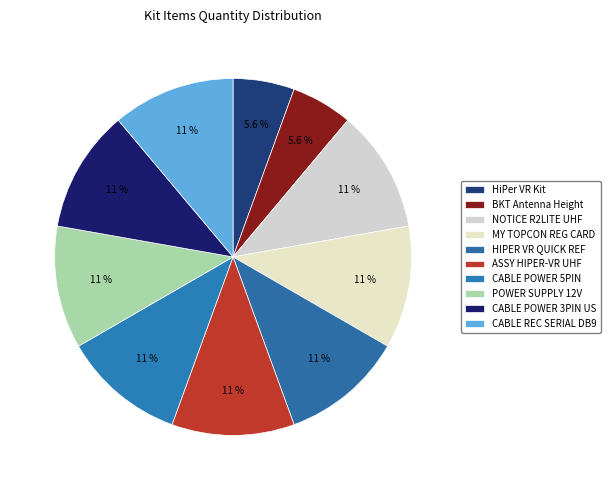

How much of the chart is everything except HiPer VR Kit?

94.4%